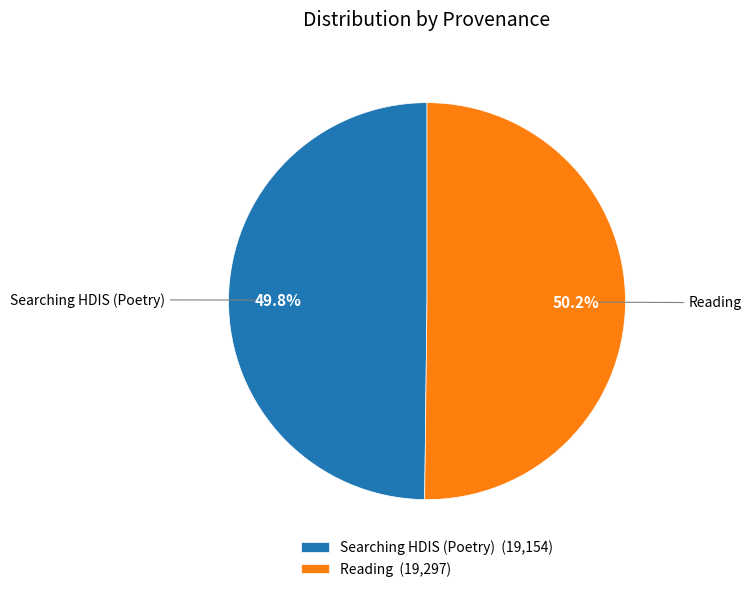

Is there any slice that represents more than half of the pie?

Yes